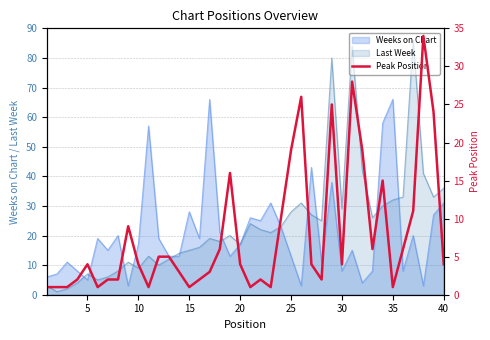

How many values are below 4?

17